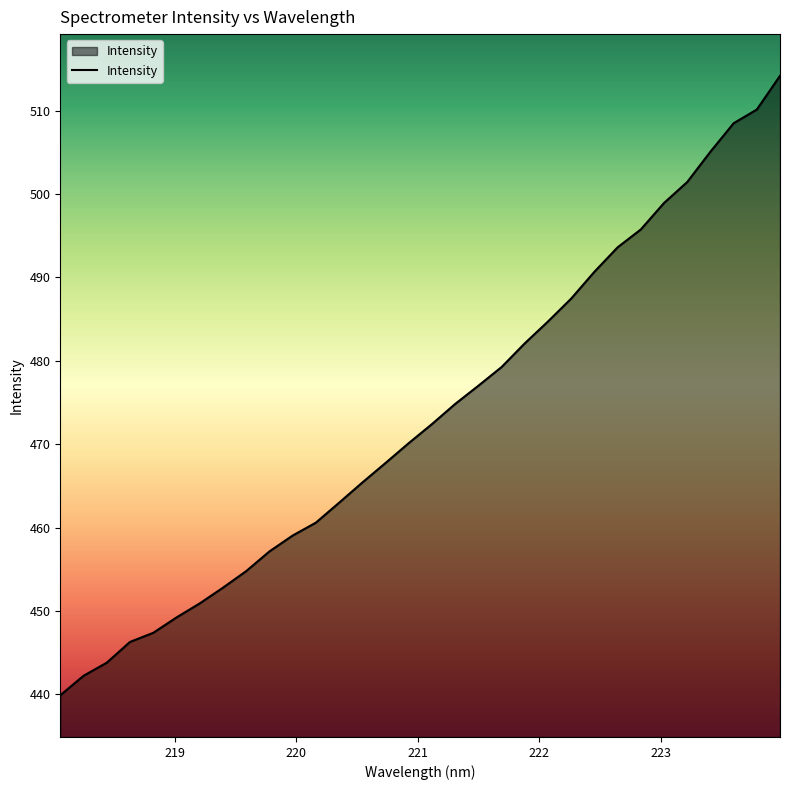

What is the difference between the maximum and minimum values?

74.3